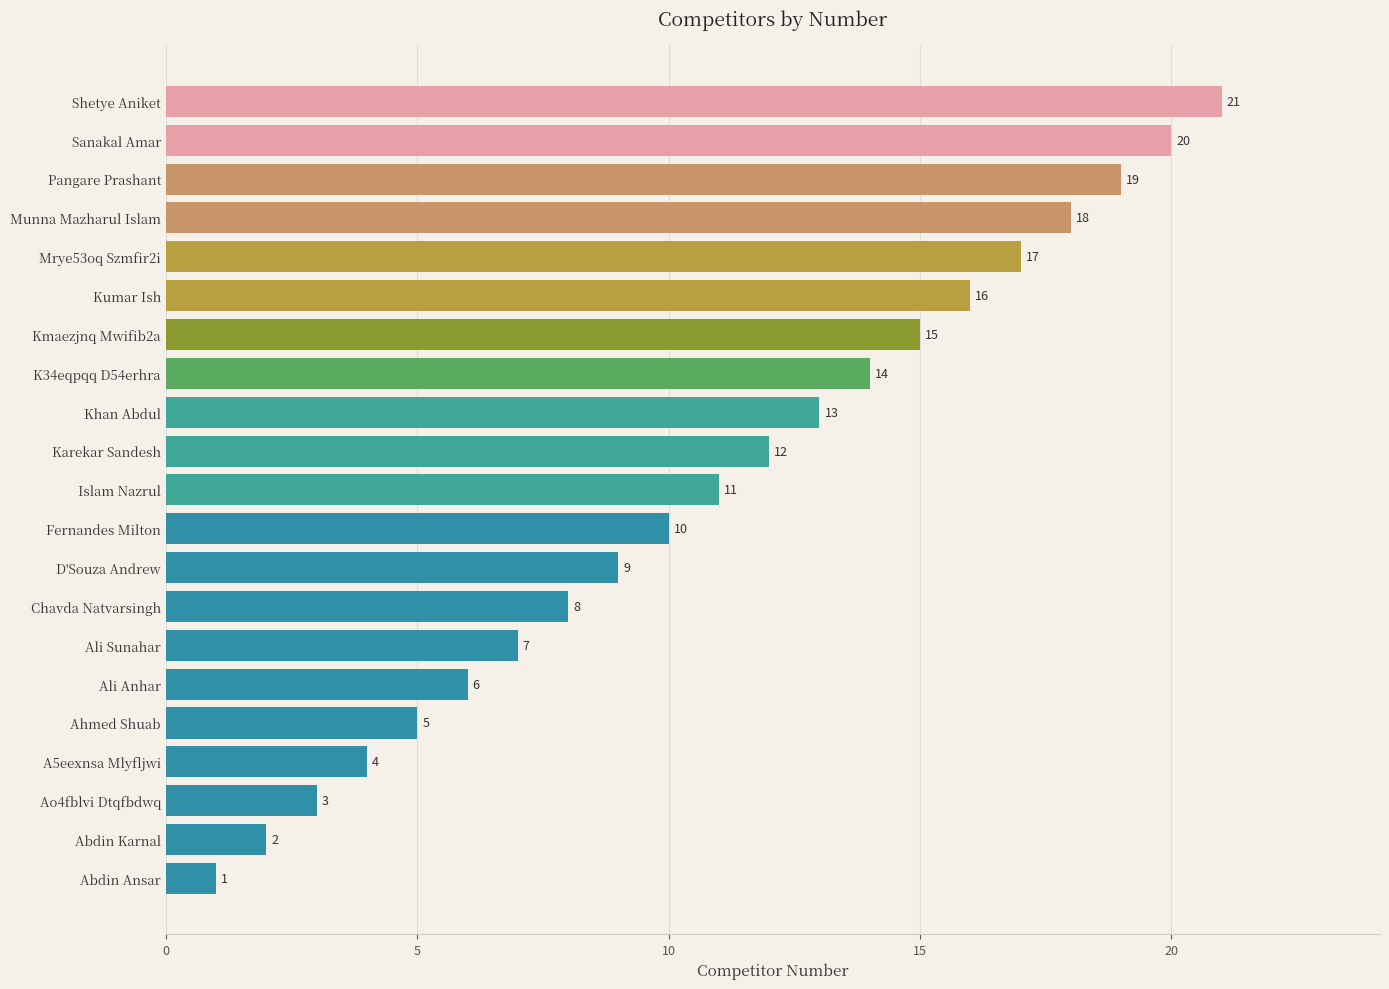

Is it true that the value at Kumar Ish is 8?

False